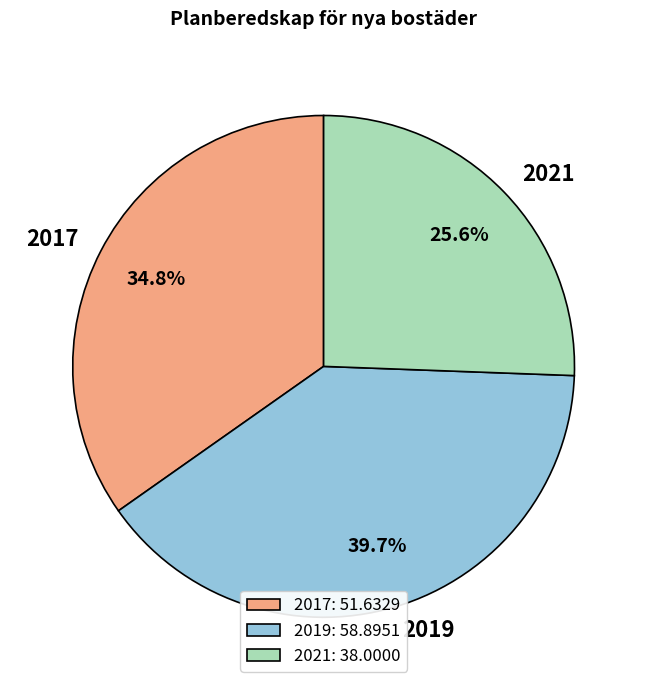

How many slices are in this pie chart?

3